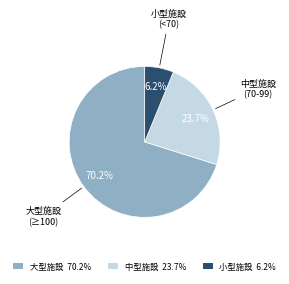

Rank the categories by value from highest to lowest.

大型施設 (≥100), 中型施設 (70-99), 小型施設 (<70)